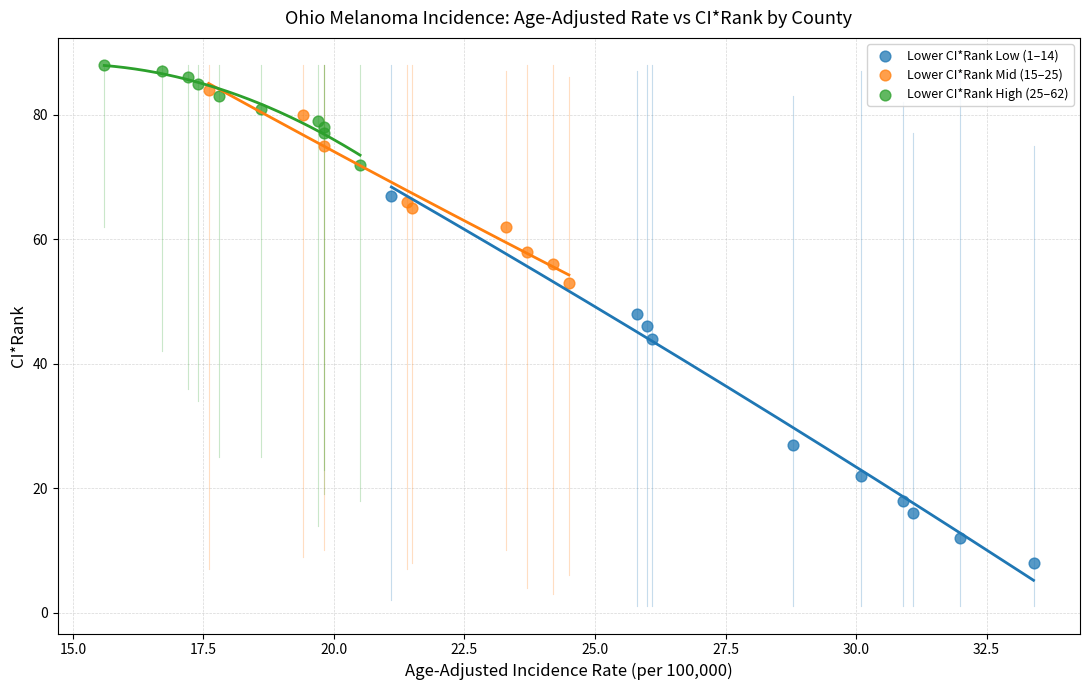

What are all the series names shown in the legend?

Lower CI*Rank Low (1–14), Lower CI*Rank Mid (15–25), Lower CI*Rank High (25–62)